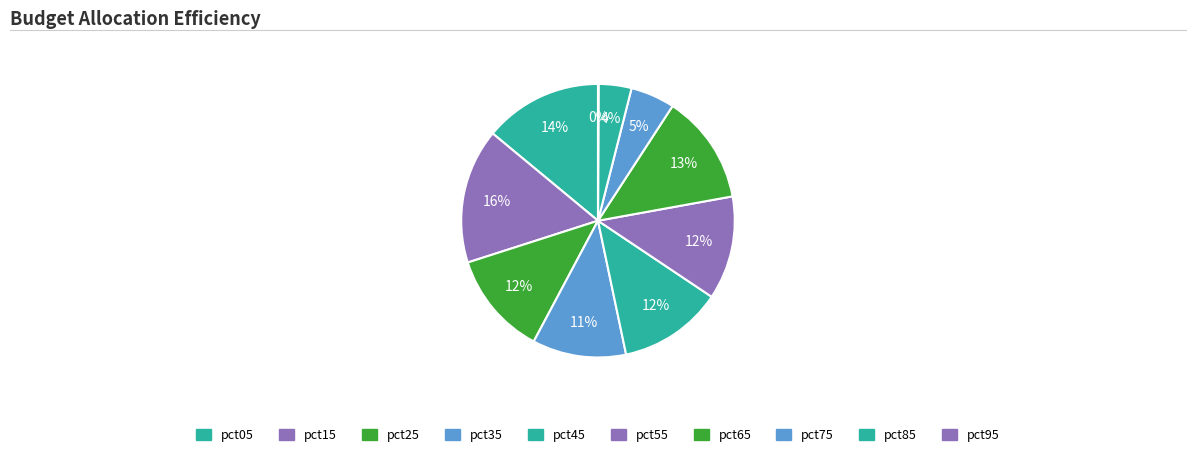

True or false: pct05 accounts for 14% of the total.

True